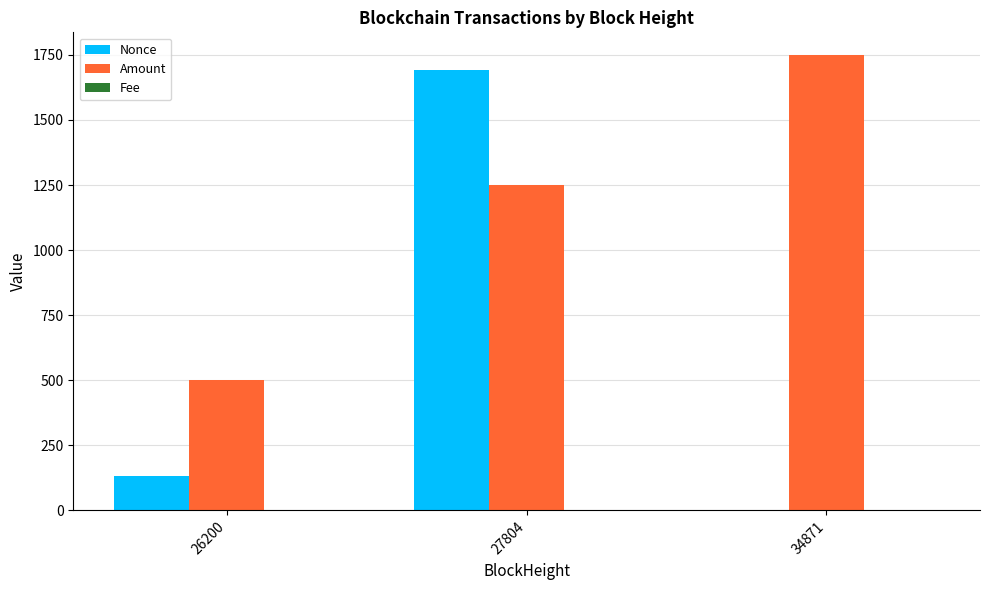

Where is Nonce nearest to the value 846?

26200